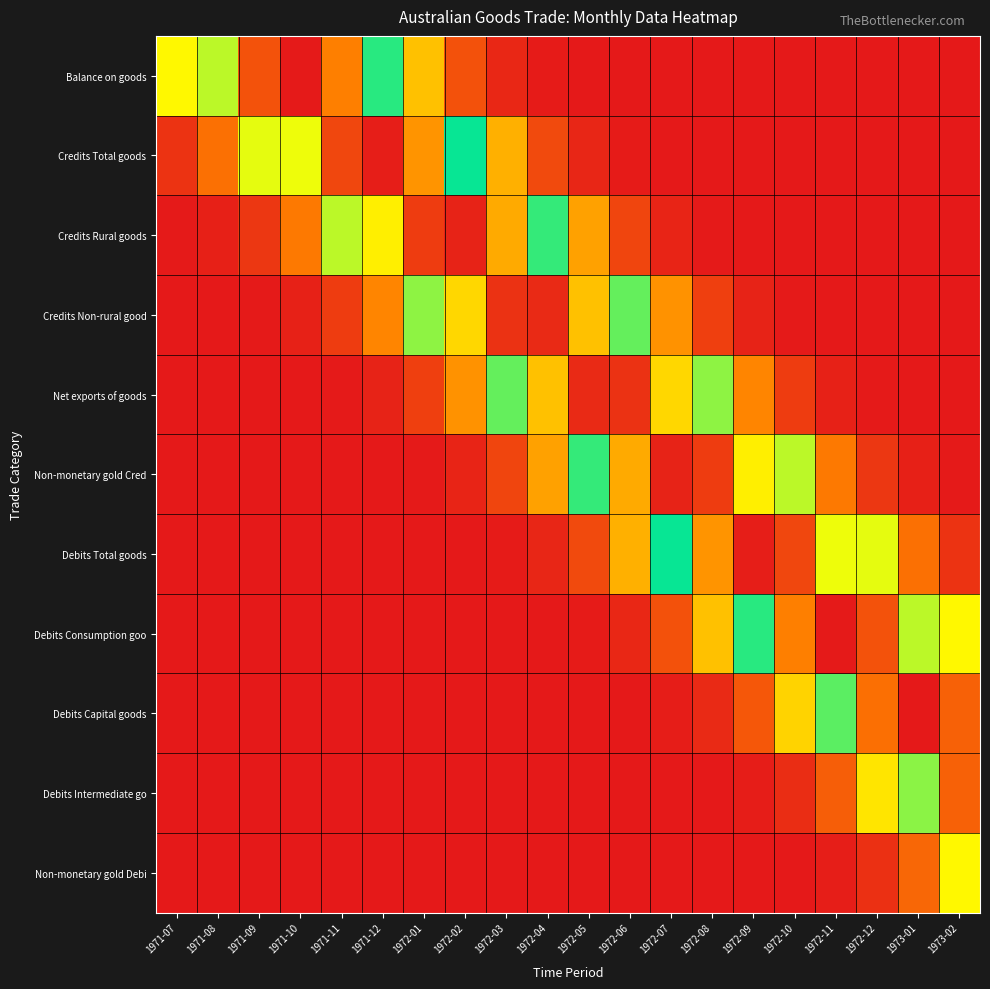

Reading left to right, list all the values displayed in this chart.

Balance on goods: 1971-07=0.3	1971-08=0.6	1971-09=0.9	1971-10=1.0	1971-11=0.8	1971-12=0.5	1972-01=0.3	1972-02=0.1	1972-03=0.0	1972-04=0.0	1972-05=0.0	1972-06=0.0	1972-07=0.0	1972-08=0.0	1972-09=0.0	1972-10=0.0	1972-11=0.0	1972-12=0.0	1973-01=0.0	1973-02=0.0
Credits Total goods: 1971-07=0.0	1971-08=0.1	1971-09=0.4	1971-10=0.7	1971-11=0.9	1971-12=1.0	1972-01=0.8	1972-02=0.5	1972-03=0.2	1972-04=0.1	1972-05=0.0	1972-06=0.0	1972-07=0.0	1972-08=0.0	1972-09=0.0	1972-10=0.0	1972-11=0.0	1972-12=0.0	1973-01=0.0	1973-02=0.0
Credits Rural goods: 1971-07=0.0	1971-08=0.0	1971-09=0.1	1971-10=0.2	1971-11=0.4	1971-12=0.7	1972-01=0.9	1972-02=1.0	1972-03=0.8	1972-04=0.5	1972-05=0.2	1972-06=0.1	1972-07=0.0	1972-08=0.0	1972-09=0.0	1972-10=0.0	1972-11=0.0	1972-12=0.0	1973-01=0.0	1973-02=0.0
Credits Non-rural good: 1971-07=0.0	1971-08=0.0	1971-09=0.0	1971-10=0.0	1971-11=0.1	1971-12=0.2	1972-01=0.4	1972-02=0.7	1972-03=1.0	1972-04=1.0	1972-05=0.7	1972-06=0.4	1972-07=0.2	1972-08=0.1	1972-09=0.0	1972-10=0.0	1972-11=0.0	1972-12=0.0	1973-01=0.0	1973-02=0.0
Net exports of goods: 1971-07=0.0	1971-08=0.0	1971-09=0.0	1971-10=0.0	1971-11=0.0	1971-12=0.0	1972-01=0.1	1972-02=0.2	1972-03=0.4	1972-04=0.7	1972-05=1.0	1972-06=1.0	1972-07=0.7	1972-08=0.4	1972-09=0.2	1972-10=0.1	1972-11=0.0	1972-12=0.0	1973-01=0.0	1973-02=0.0
Non-monetary gold Cred: 1971-07=0.0	1971-08=0.0	1971-09=0.0	1971-10=0.0	1971-11=0.0	1971-12=0.0	1972-01=0.0	1972-02=0.0	1972-03=0.1	1972-04=0.2	1972-05=0.5	1972-06=0.8	1972-07=1.0	1972-08=0.9	1972-09=0.7	1972-10=0.4	1972-11=0.2	1972-12=0.1	1973-01=0.0	1973-02=0.0
Debits Total goods: 1971-07=0.0	1971-08=0.0	1971-09=0.0	1971-10=0.0	1971-11=0.0	1971-12=0.0	1972-01=0.0	1972-02=0.0	1972-03=0.0	1972-04=0.0	1972-05=0.1	1972-06=0.2	1972-07=0.5	1972-08=0.8	1972-09=1.0	1972-10=0.9	1972-11=0.7	1972-12=0.4	1973-01=0.1	1973-02=0.0
Debits Consumption goo: 1971-07=0.0	1971-08=0.0	1971-09=0.0	1971-10=0.0	1971-11=0.0	1971-12=0.0	1972-01=0.0	1972-02=0.0	1972-03=0.0	1972-04=0.0	1972-05=0.0	1972-06=0.0	1972-07=0.1	1972-08=0.3	1972-09=0.5	1972-10=0.8	1972-11=1.0	1972-12=0.9	1973-01=0.6	1973-02=0.3
Debits Capital goods: 1971-07=0.0	1971-08=0.0	1971-09=0.0	1971-10=0.0	1971-11=0.0	1971-12=0.0	1972-01=0.0	1972-02=0.0	1972-03=0.0	1972-04=0.0	1972-05=0.0	1972-06=0.0	1972-07=0.0	1972-08=0.0	1972-09=0.1	1972-10=0.3	1972-11=0.6	1972-12=0.9	1973-01=1.0	1973-02=0.9
Debits Intermediate go: 1971-07=0.0	1971-08=0.0	1971-09=0.0	1971-10=0.0	1971-11=0.0	1971-12=0.0	1972-01=0.0	1972-02=0.0	1972-03=0.0	1972-04=0.0	1972-05=0.0	1972-06=0.0	1972-07=0.0	1972-08=0.0	1972-09=0.0	1972-10=0.0	1972-11=0.1	1972-12=0.3	1973-01=0.6	1973-02=0.9
Non-monetary gold Debi: 1971-07=0.0	1971-08=0.0	1971-09=0.0	1971-10=0.0	1971-11=0.0	1971-12=0.0	1972-01=0.0	1972-02=0.0	1972-03=0.0	1972-04=0.0	1972-05=0.0	1972-06=0.0	1972-07=0.0	1972-08=0.0	1972-09=0.0	1972-10=0.0	1972-11=0.0	1972-12=0.0	1973-01=0.1	1973-02=0.3